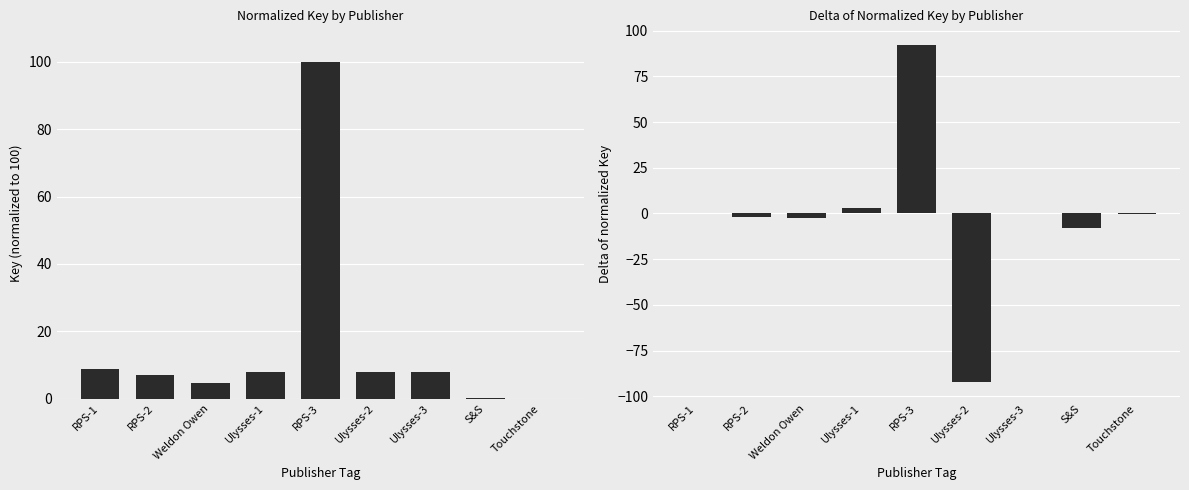

Reading left to right, extract all data points from this chart.

Key (normalized): RPS-1=8.9	RPS-2=7.1	Weldon Owen=4.7	Ulysses-1=7.9	RPS-3=100.0	Ulysses-2=7.9	Ulysses-3=7.9	S&S=0.1	Touchstone=0.0
Key delta: RPS-1=0.0	RPS-2=-1.8	Weldon Owen=-2.4	Ulysses-1=3.2	RPS-3=92.1	Ulysses-2=-92.1	Ulysses-3=0.0	S&S=-7.8	Touchstone=-0.1